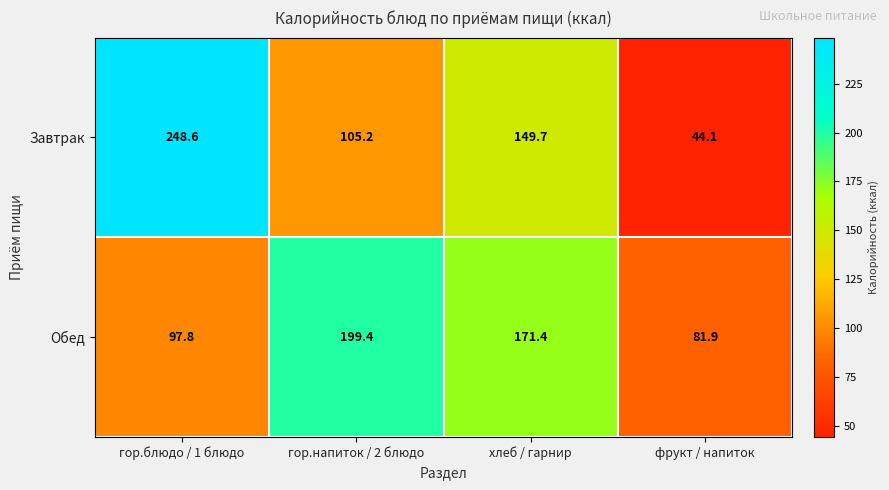

What is the spread (max minus min) of values at гор.напиток / 2 блюдо?

94.2